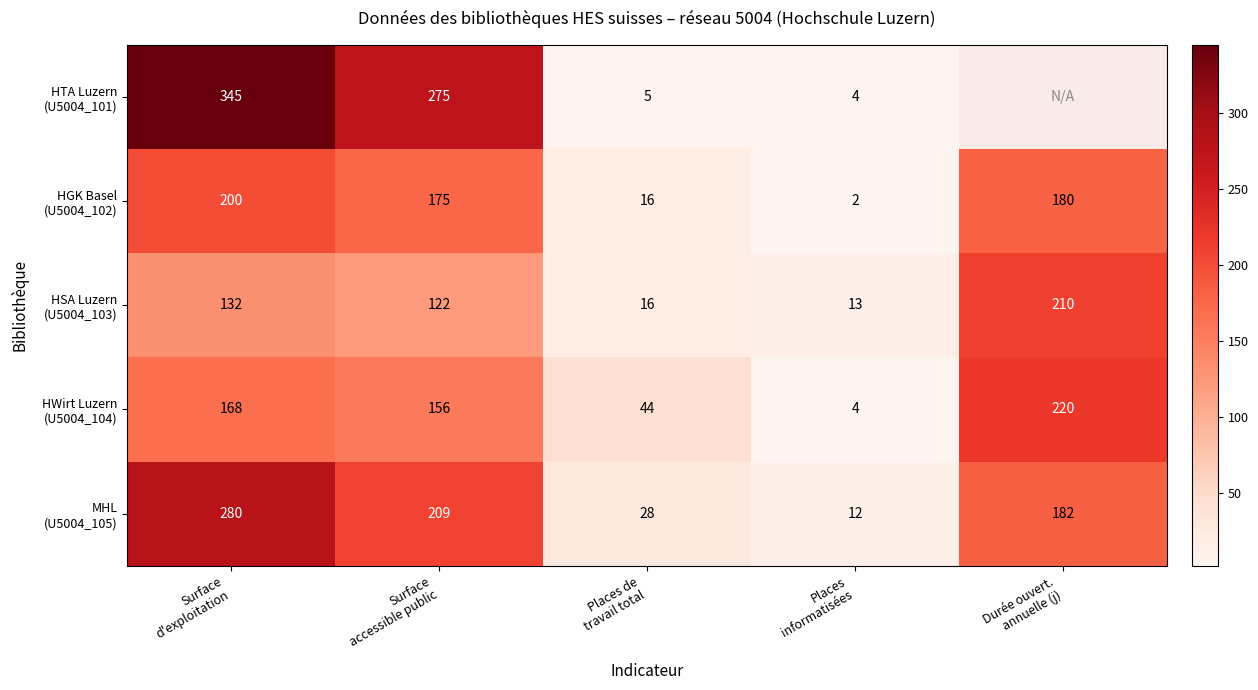

What is the highest value of the HTA Luzern (U5004_101) series?

345.0